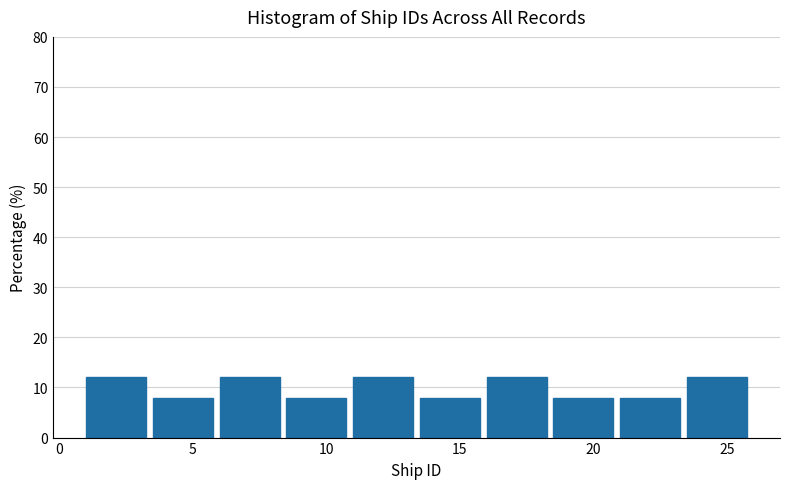

What is the height of the bar covering 8.5 to 11.0 on the x-axis? The values are not printed on the chart, so give them approximately, as read against the axis.

8